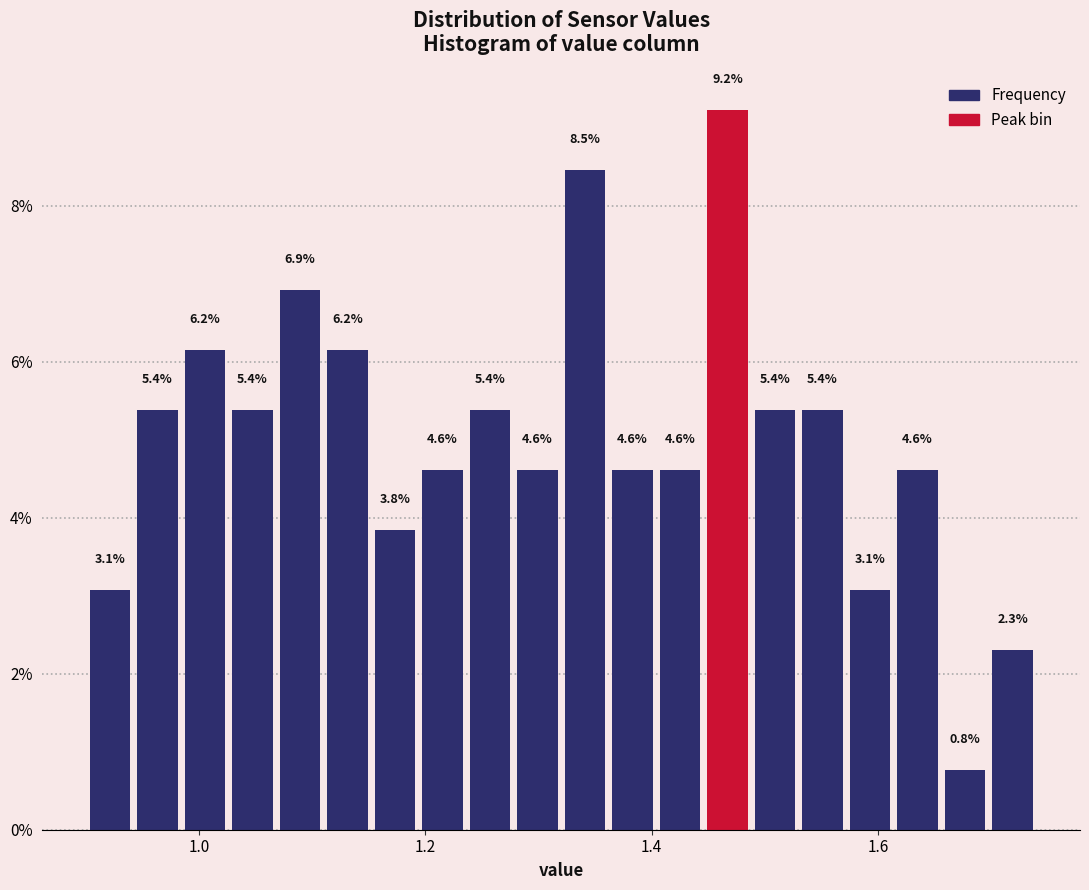

Read against the x-axis, roughly where is the centre of the tallest bar?

1.46